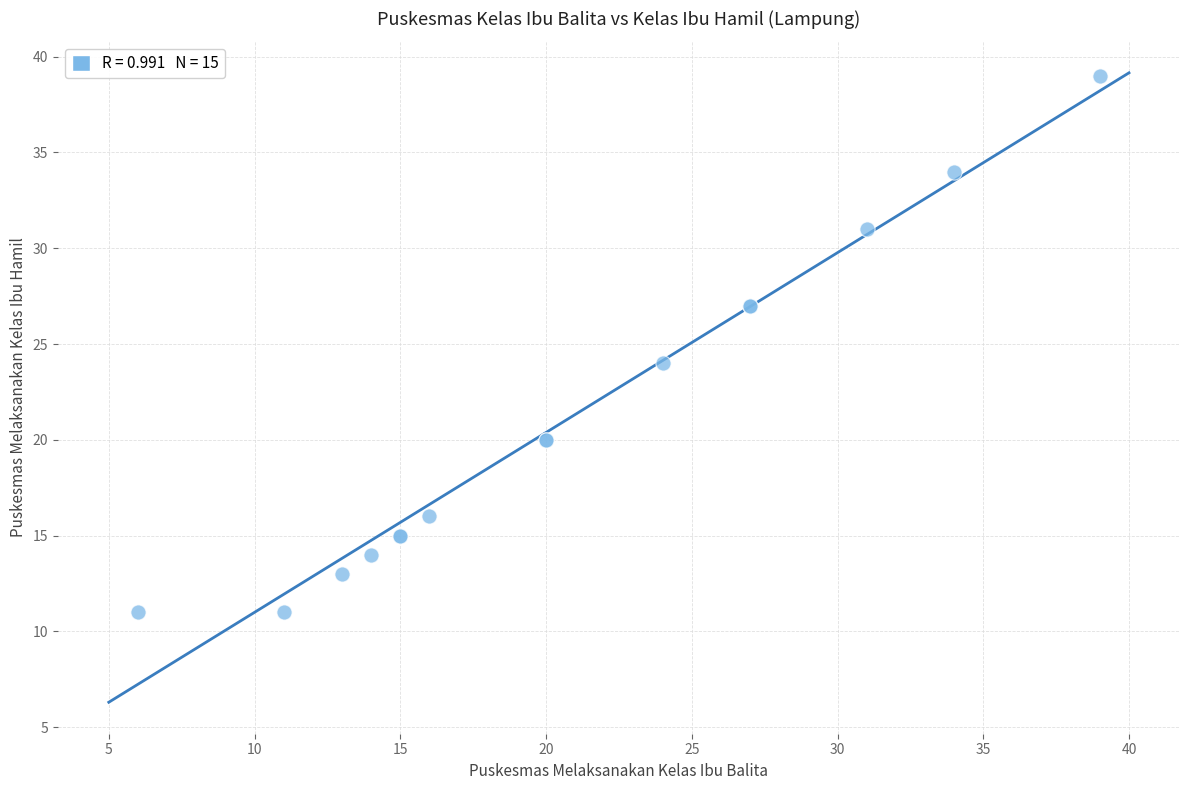

What Y value in the scatter plot is closest to 25?

24